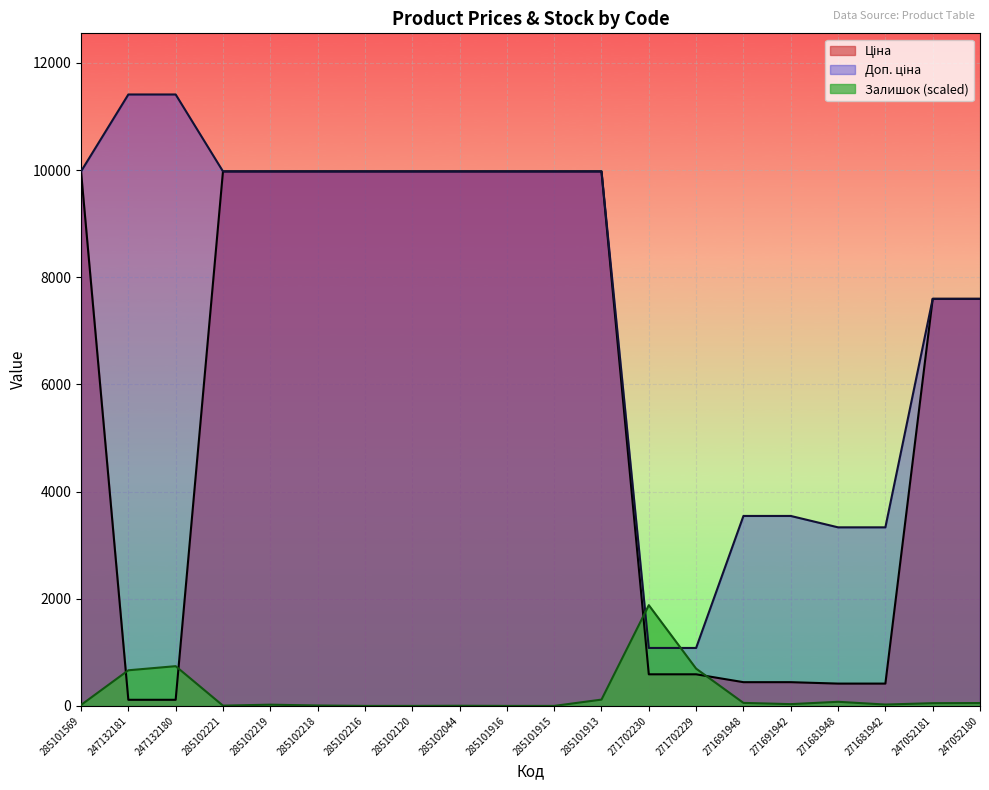

True or false: Ціна and Залишок intersect in this chart.

True